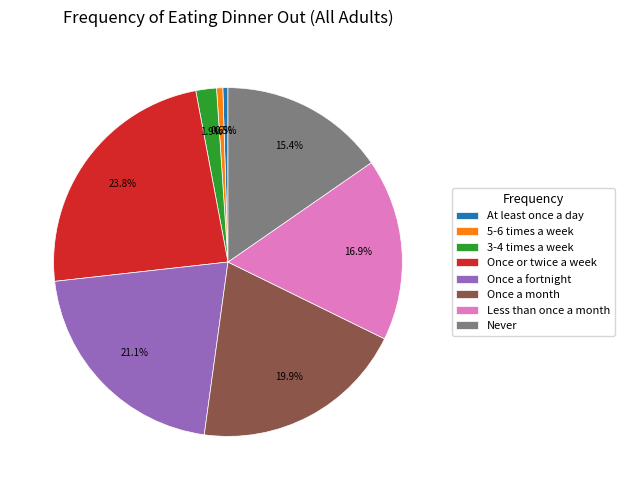

Which has a higher value, 5-6 times a week or Once or twice a week?

Once or twice a week